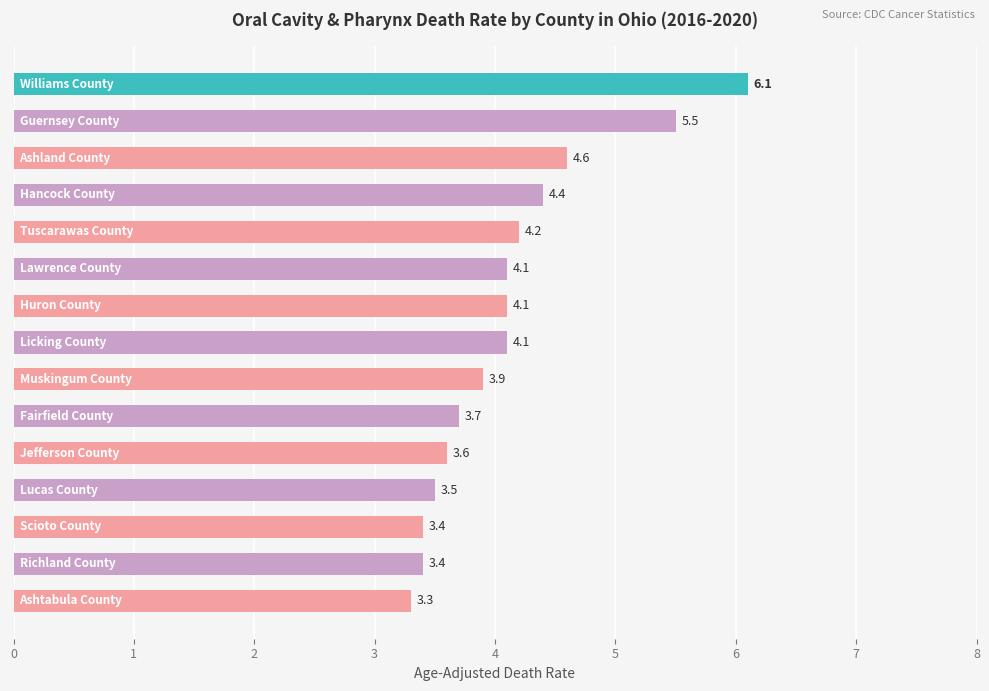

How many bars are there in total?

15